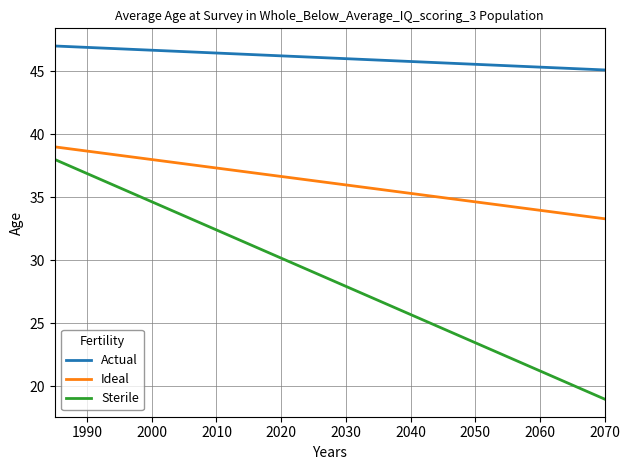

Which series has the largest total across all categories?

Actual